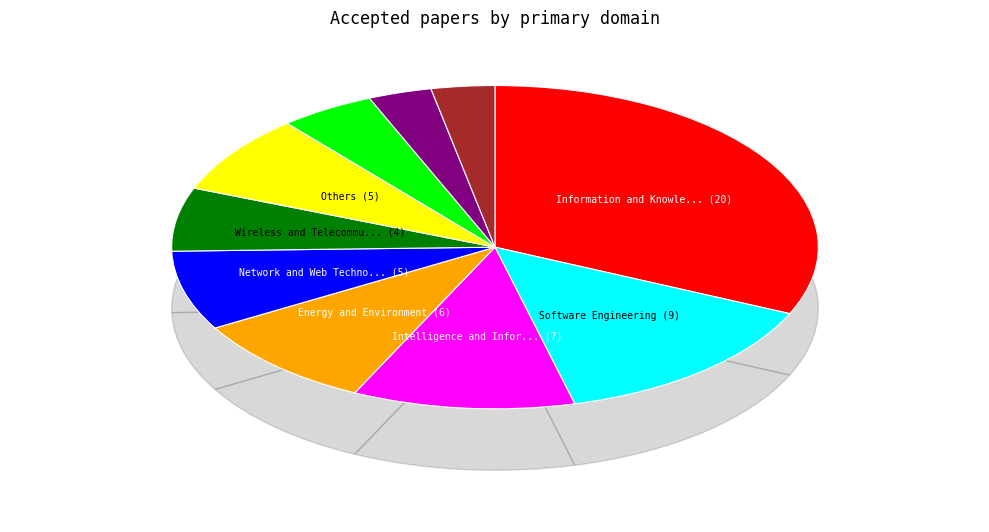

How many segments does this pie chart have?

10